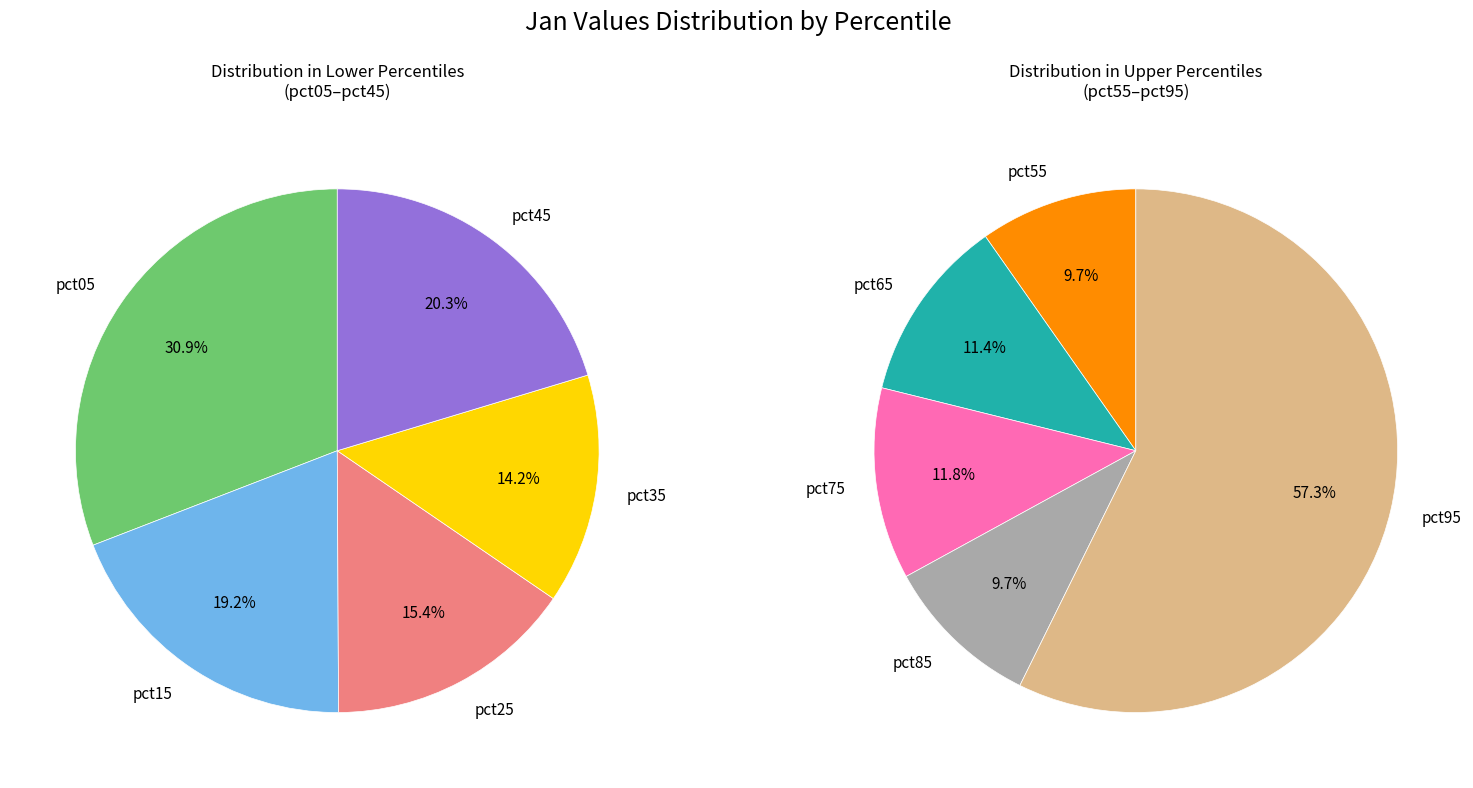

Rank the categories by value from highest to lowest.

pct95, pct05, pct45, pct15, pct75, pct65, pct25, pct35, pct55, pct85